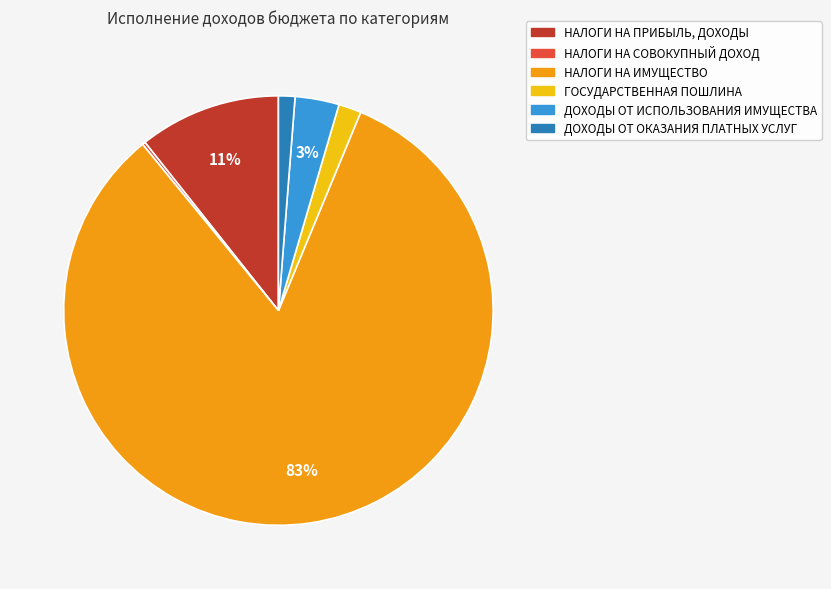

Is there any slice that represents more than half of the pie?

Yes